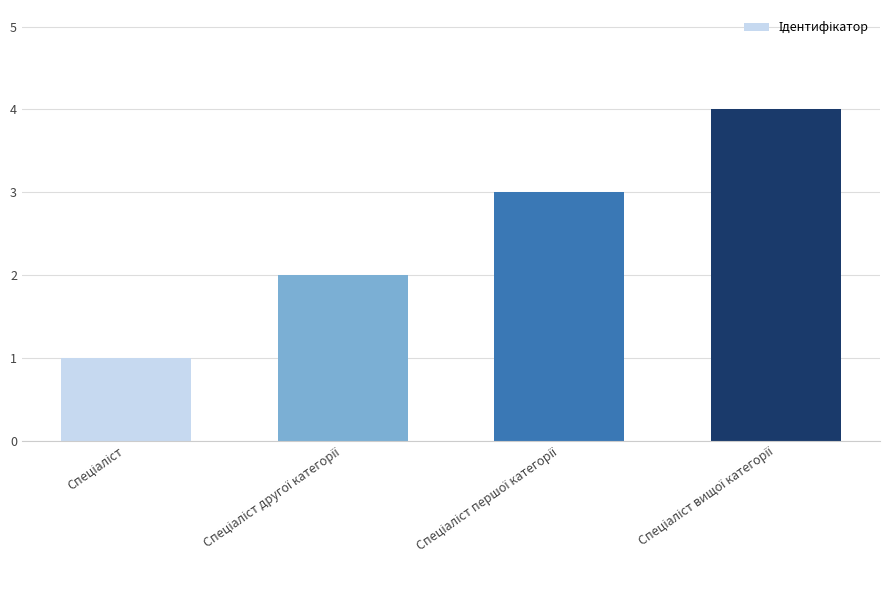

What is the sum of all values?

10